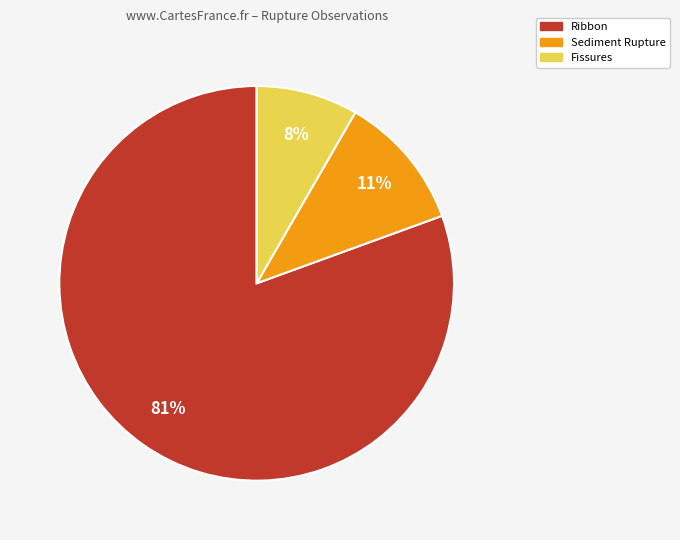

How many slices are in this pie chart?

3